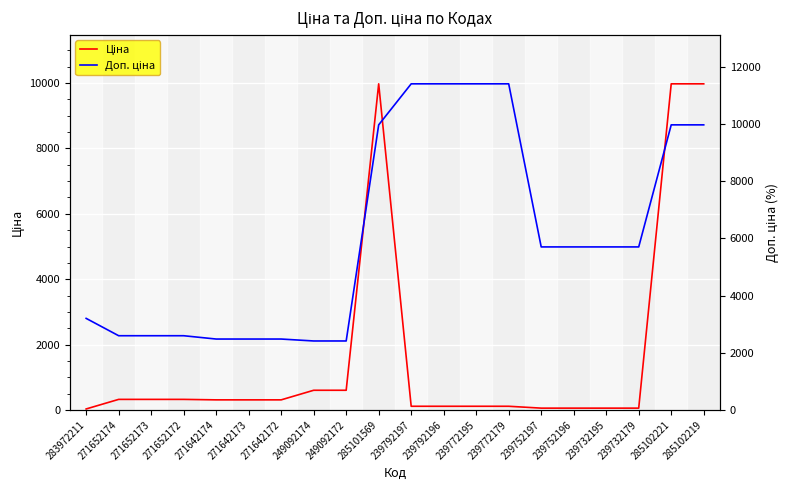

At which label is Ціна closest to 5003?

249092174